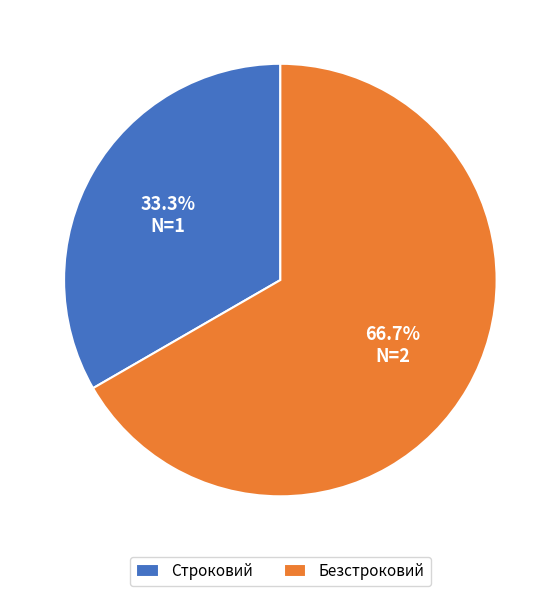

To the nearest percent, what is the average slice percentage?

50%